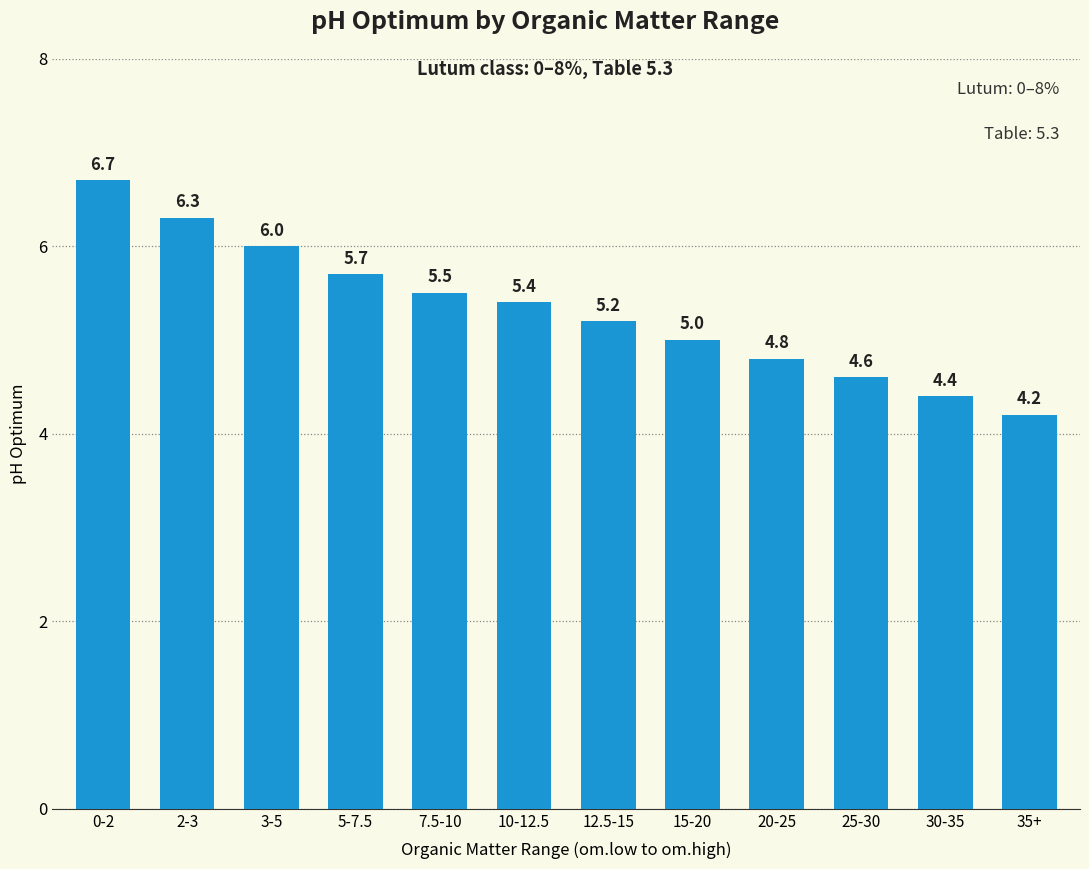

What is the minimum value shown in the chart?

4.2